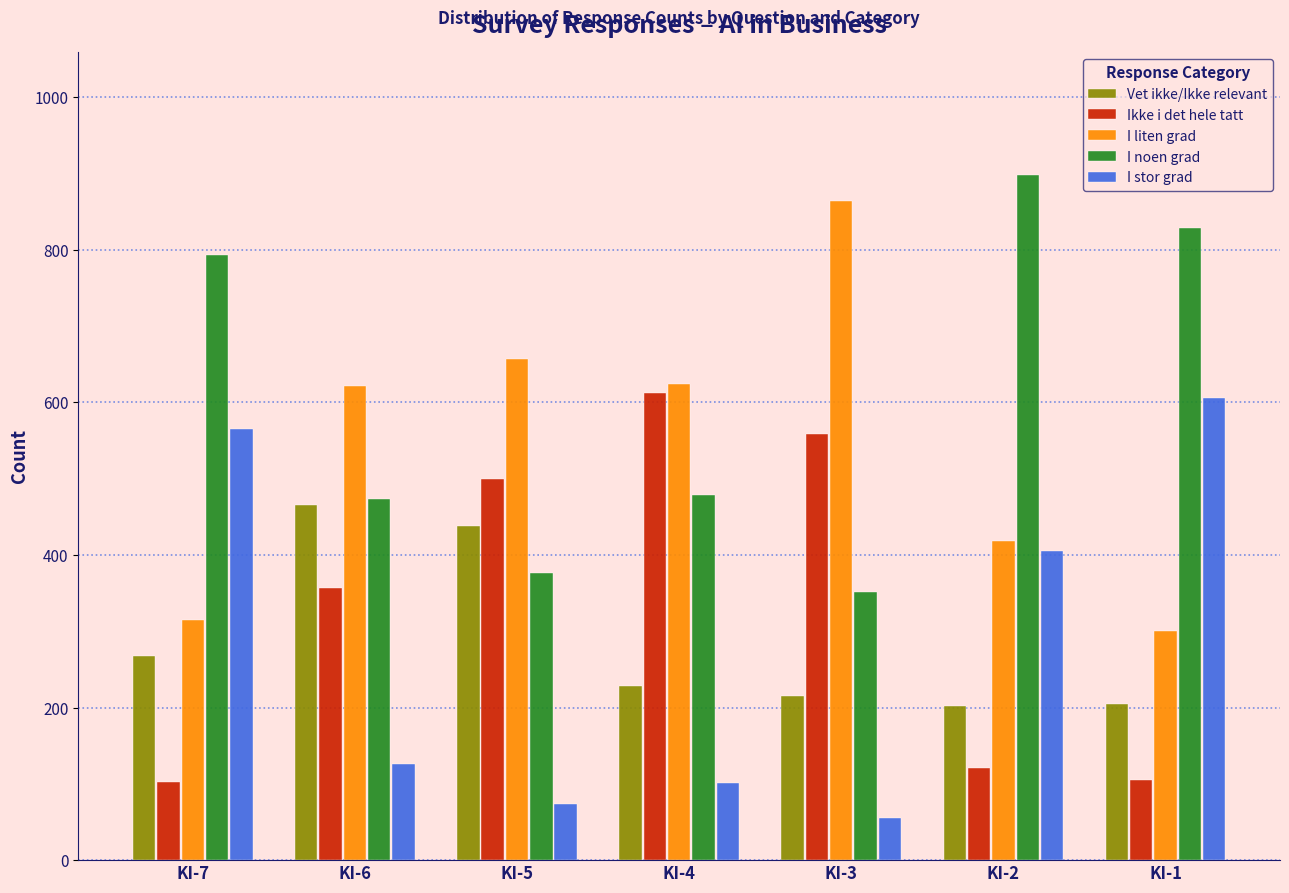

What is the approximate value of I noen grad at KI-1, to the nearest 10?

830